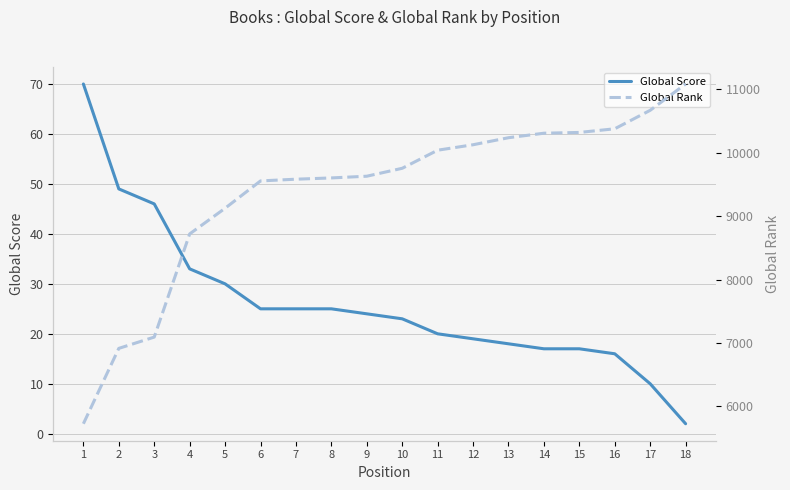

True or false: Global Rank and Global Score intersect in this chart.

False